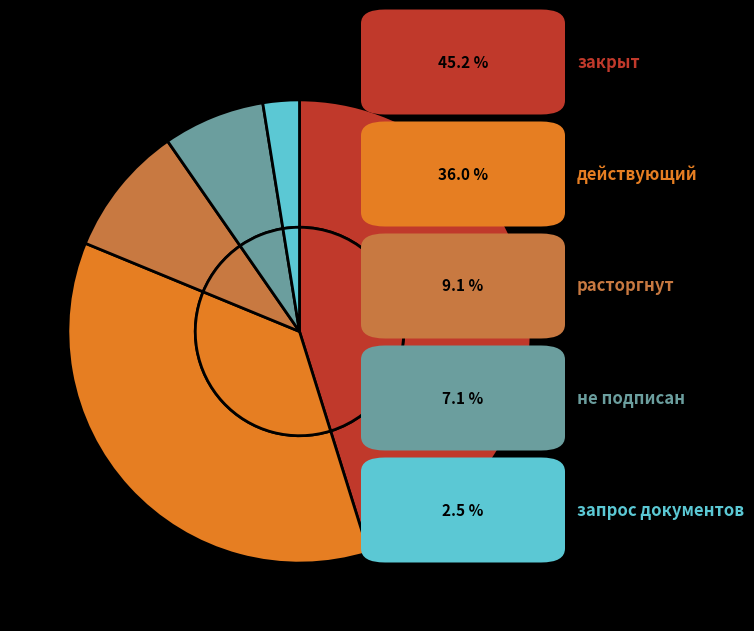

How much of the chart is everything except закрыт?

54.8%